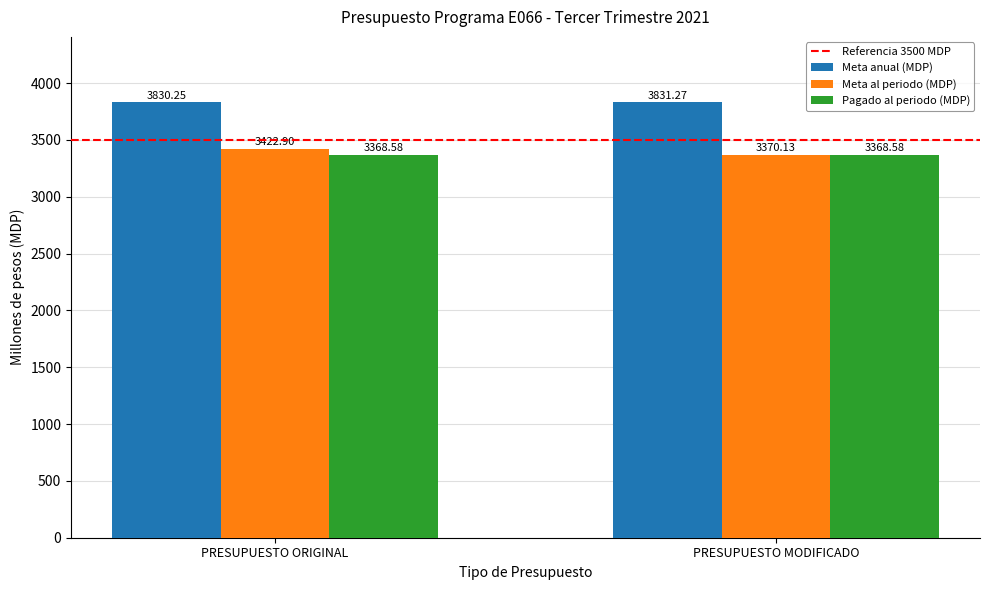

What is the sum of the Meta anual (MDP) values at PRESUPUESTO MODIFICADO and PRESUPUESTO ORIGINAL?

7661.5